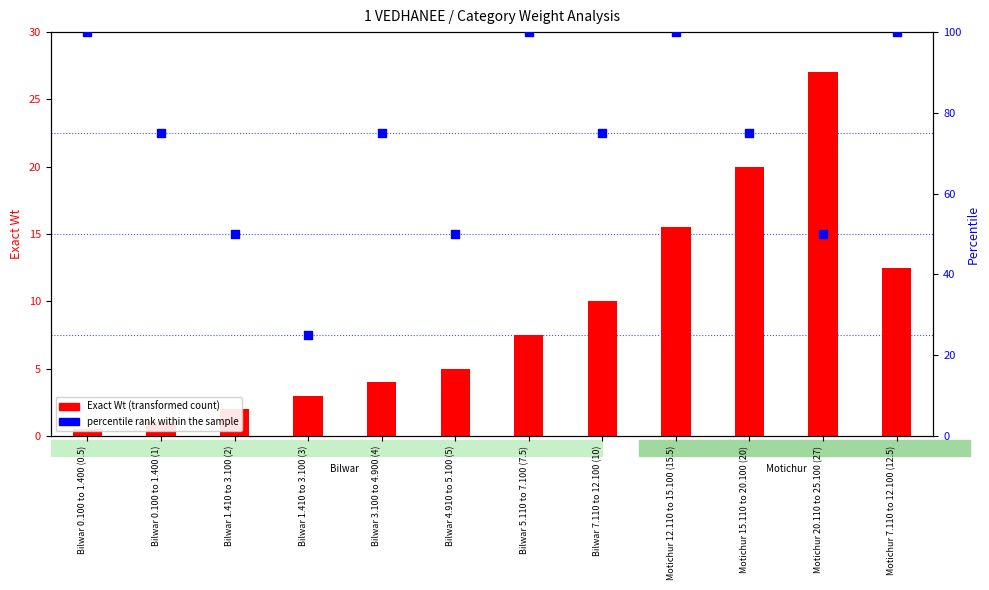

Which series contains the highest Y value?

Open Qty (percentile)